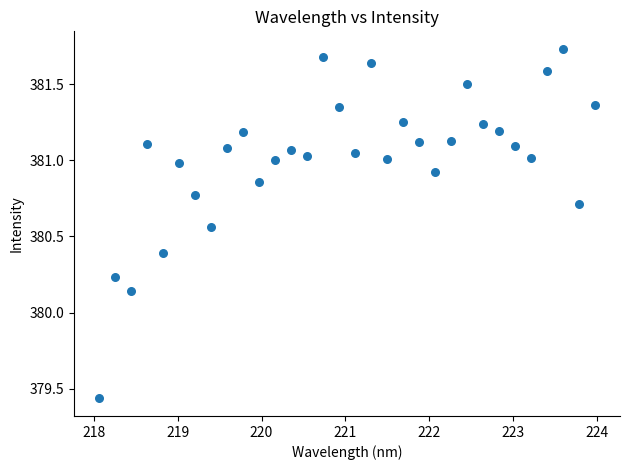

What is the range of X values (max minus min)?

5.9